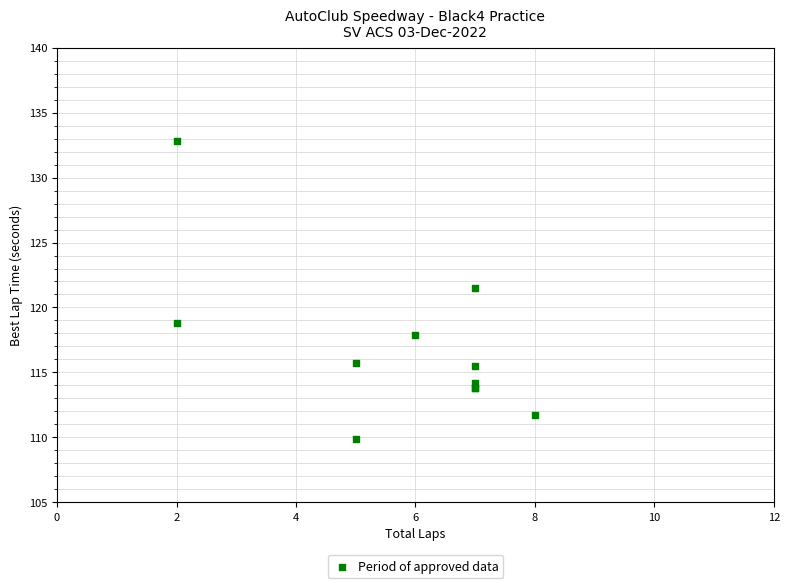

What Y value in the scatter plot is closest to 121?

121.5